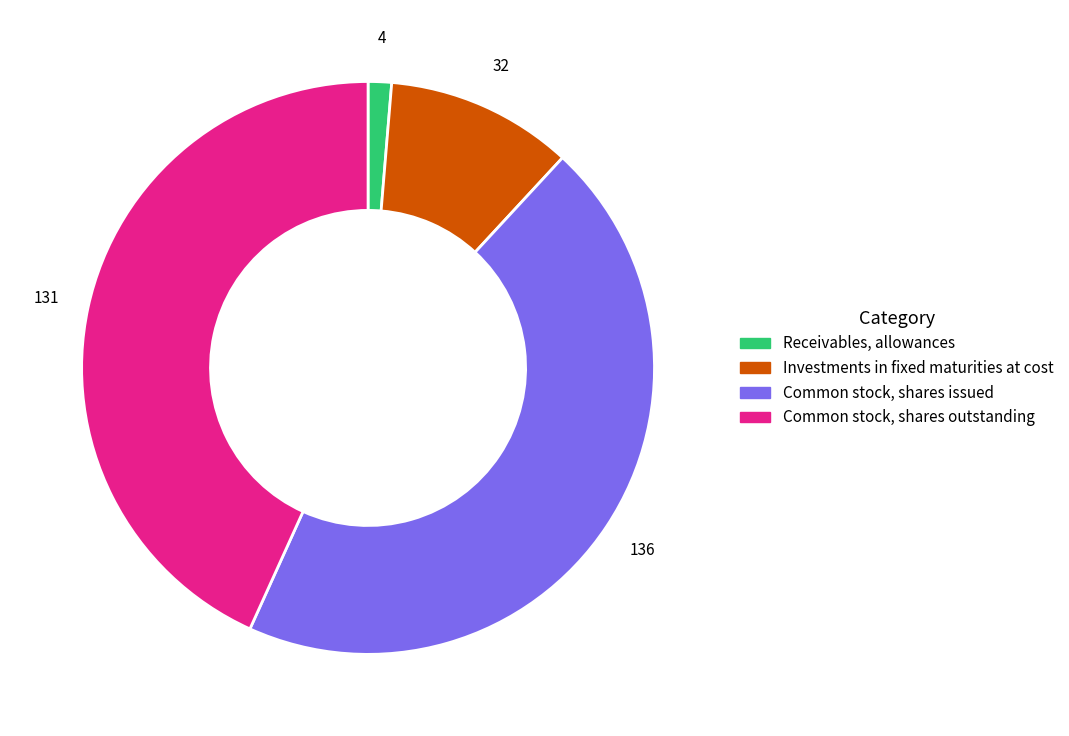

Which has a higher value, Investments in fixed maturities at cost or Common stock, shares issued?

Common stock, shares issued